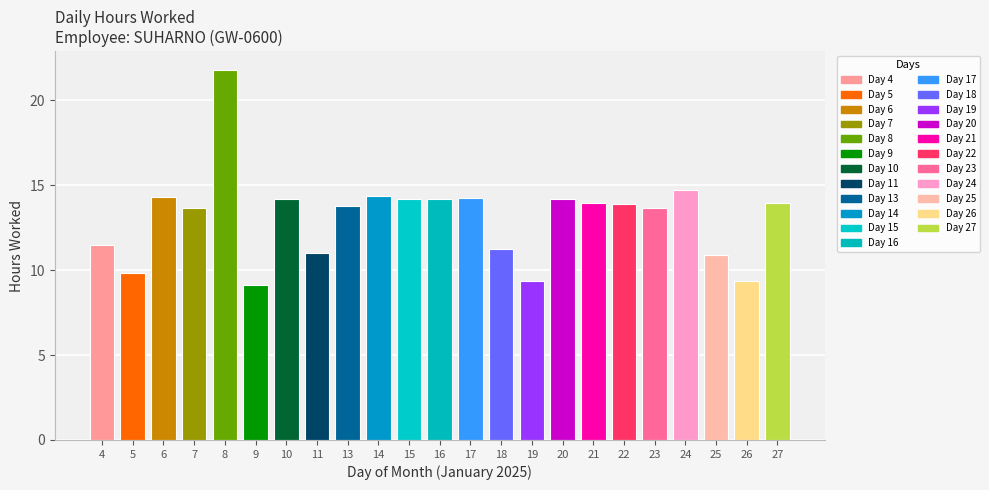

Where does the data first go above 13?

6